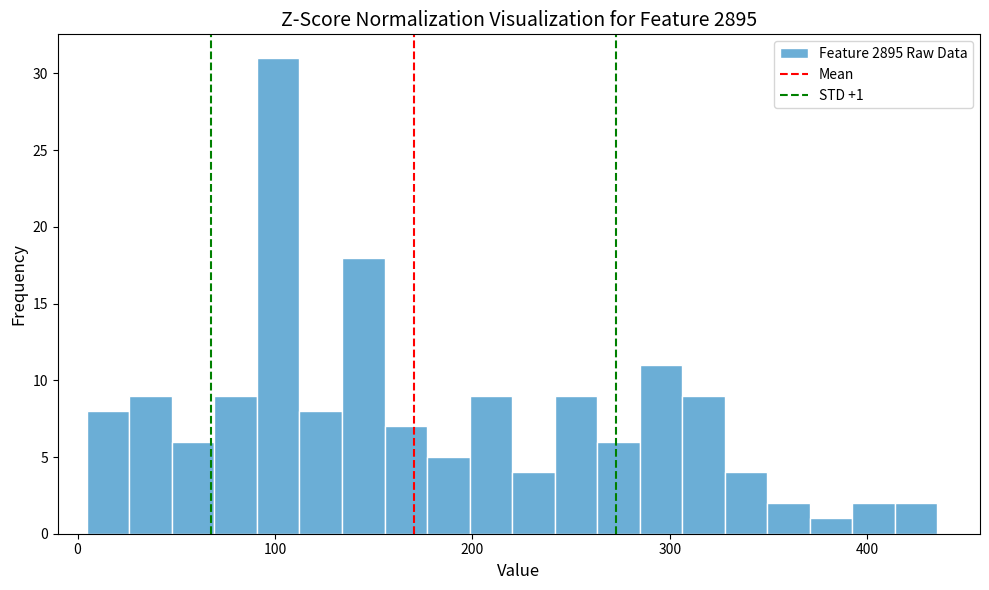

Around what value on the x-axis is the tallest bar? Give the approximate position of its centre, as read against the axis.

100